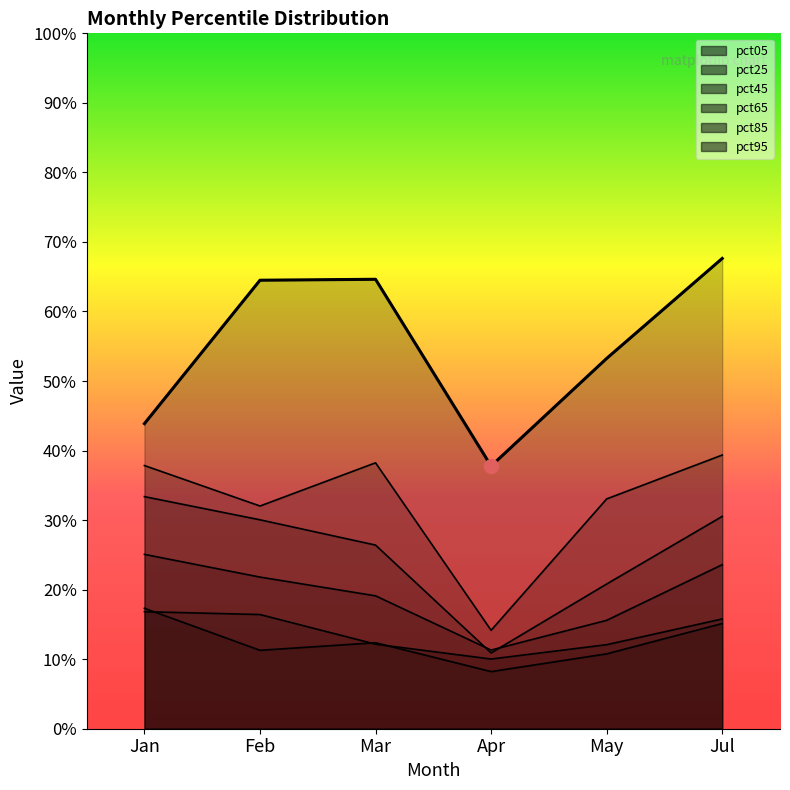

What is the value of the pct05 point at the 2nd from the left?

0.1